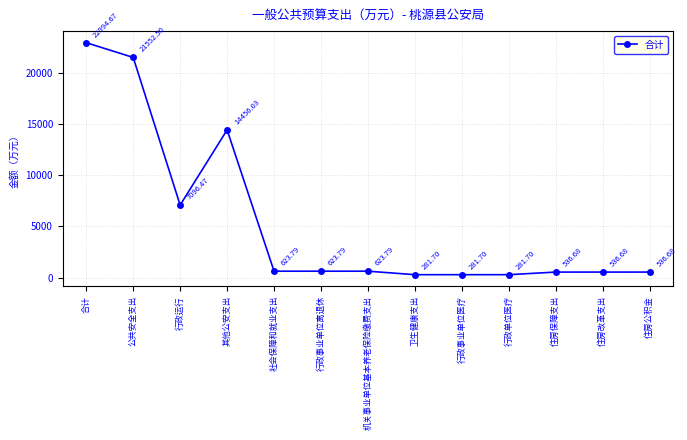

What is the change in value from 合计 to 其他公安支出?

-8538.6